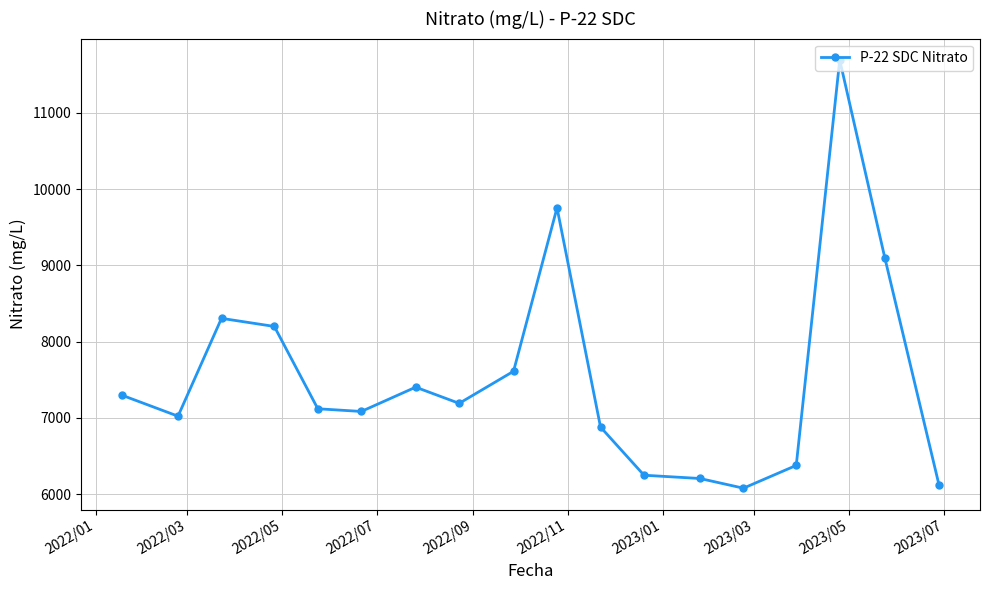

What is the minimum value shown in the chart?

6076.4